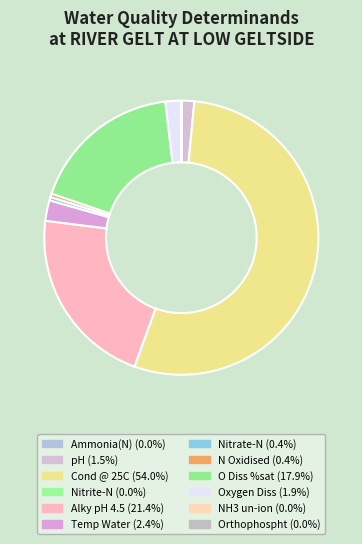

To the nearest percent, what is the average slice percentage?

8%